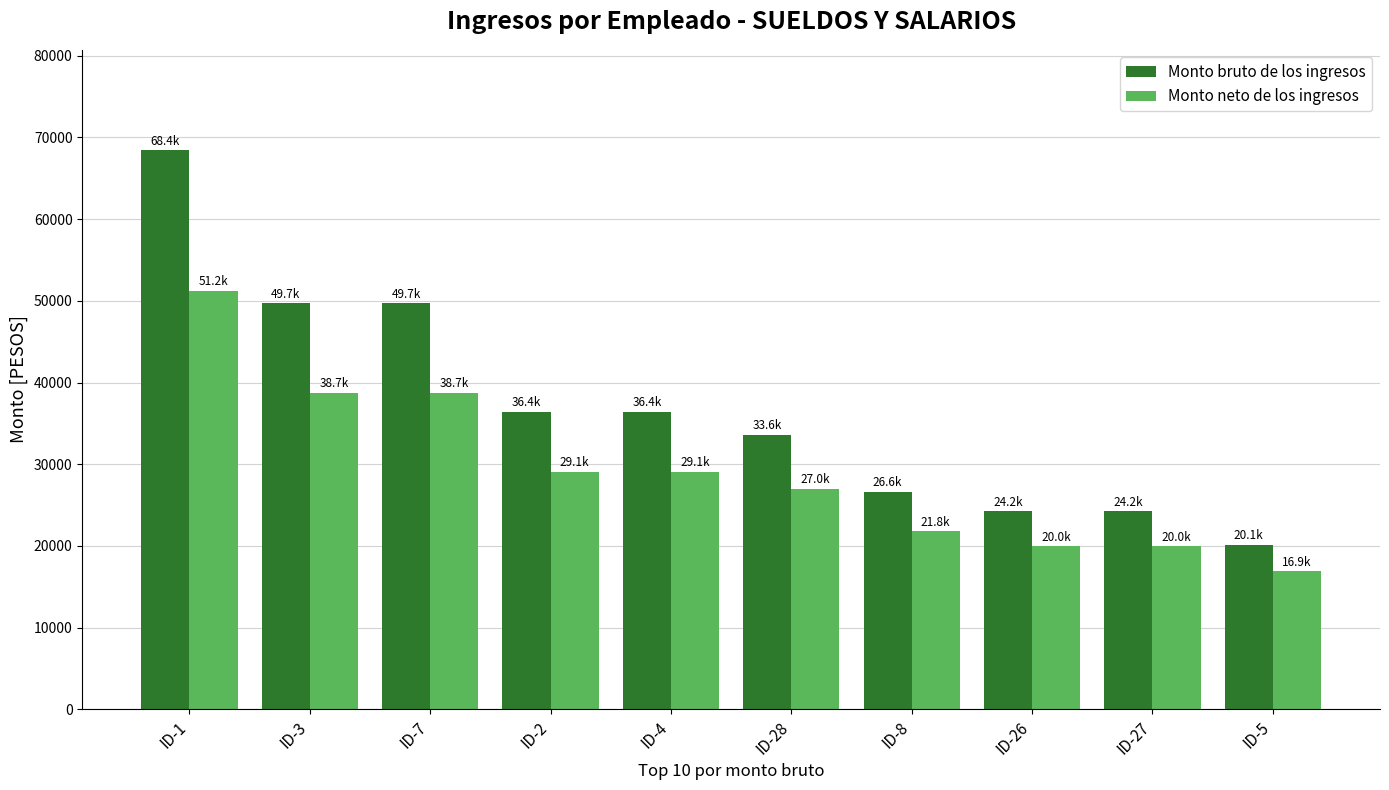

Rank the series at ID-3 from lowest to highest value.

Monto neto de los ingresos, Monto bruto de los ingresos